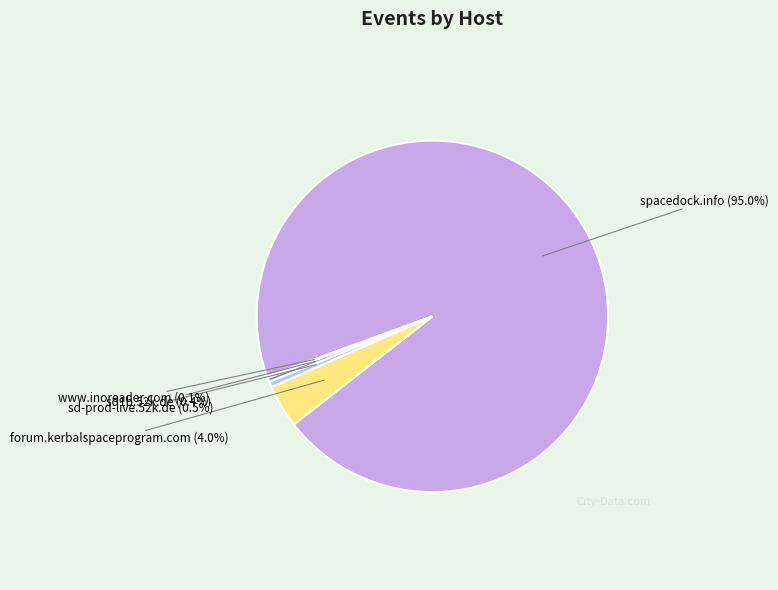

Is there any slice that represents more than half of the pie?

Yes